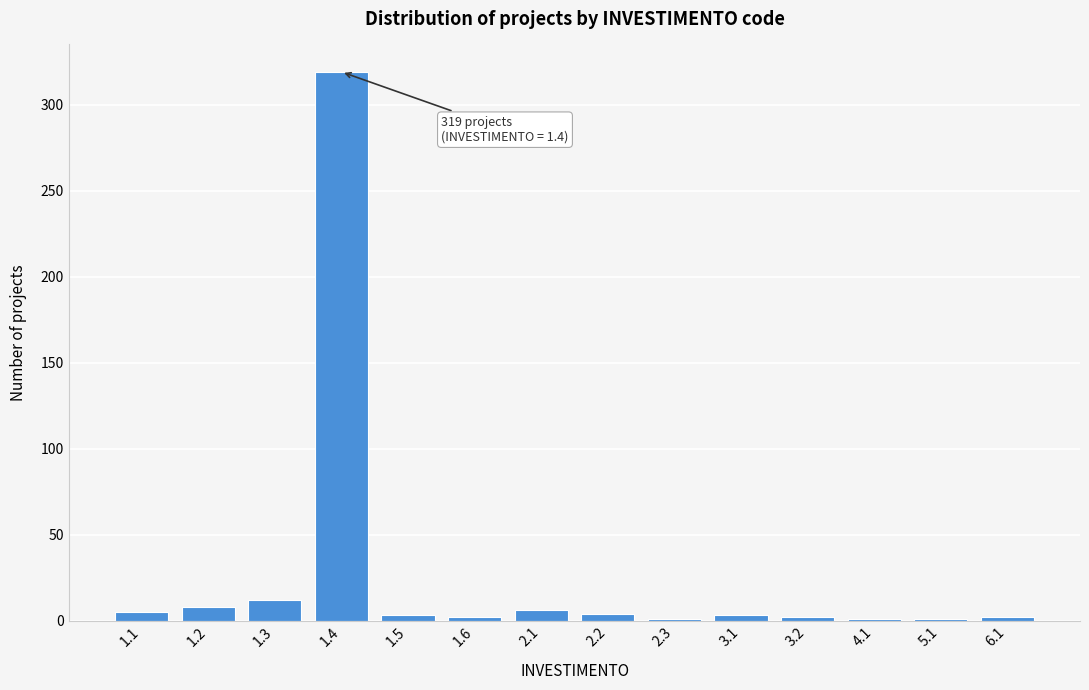

What is the greatest value displayed?

319